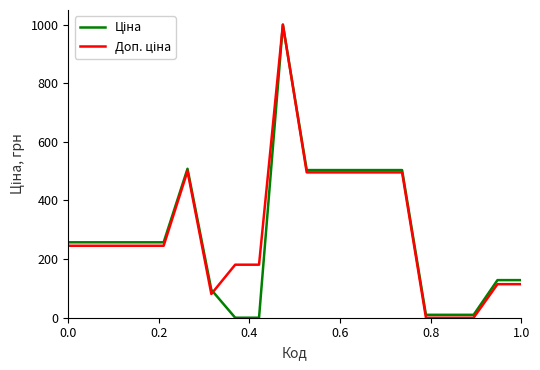

Is this an area chart (filled region under the line)?

No